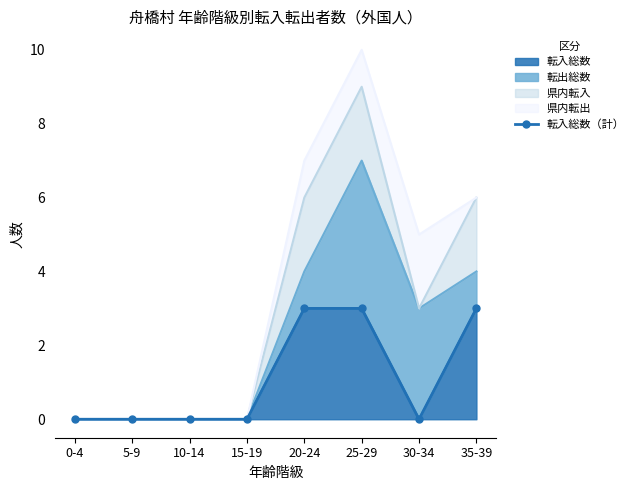

At which label is the value closest to 1?

0-4